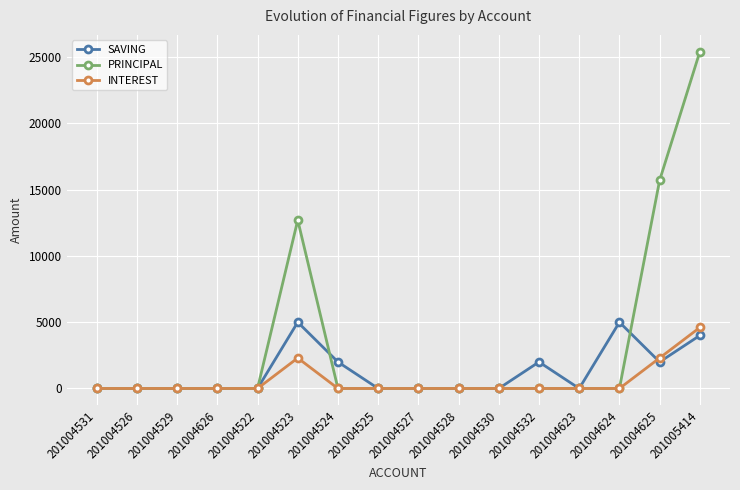

What is the sum of the PRINCIPAL values at 201004523 and 201004522?

12700